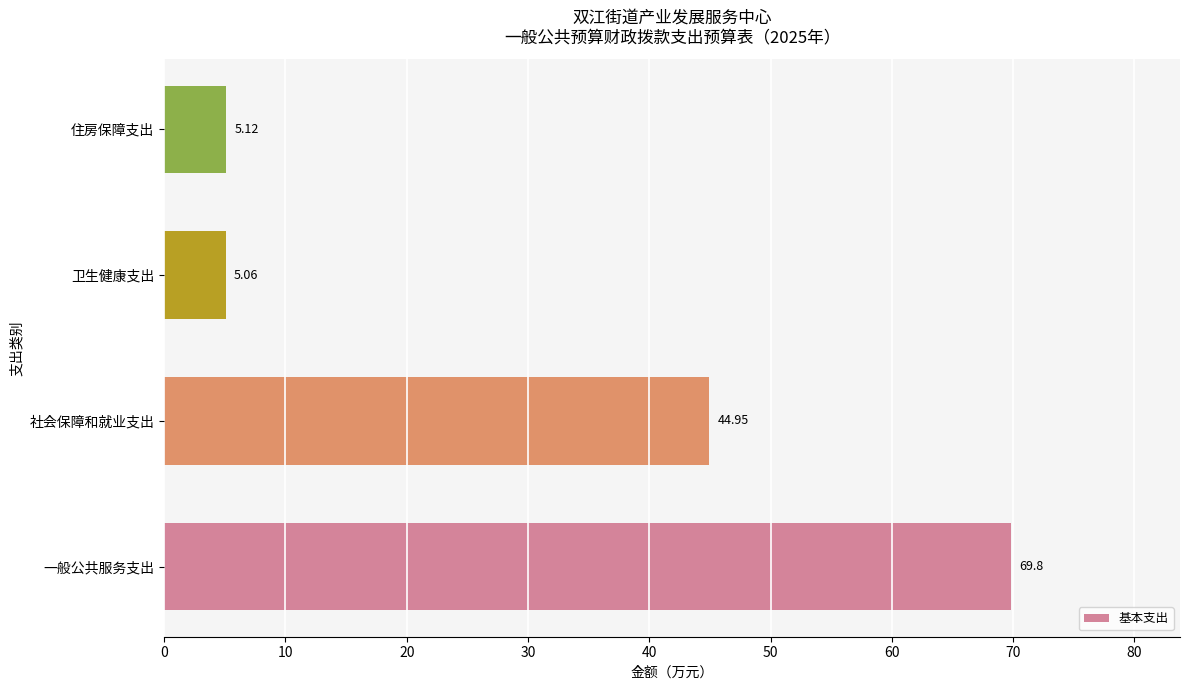

What is the sum of all values?

124.9